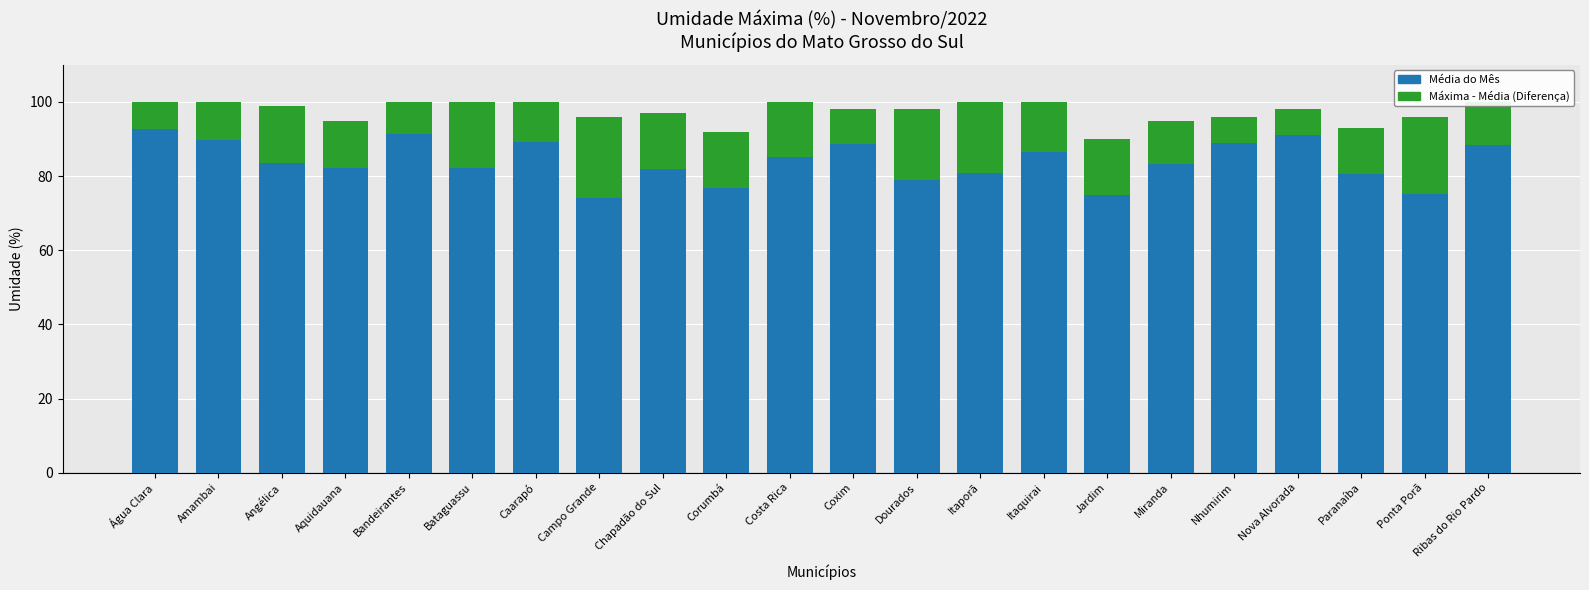

What is the difference between the maximum and minimum values in the Média do Mês series?

18.6